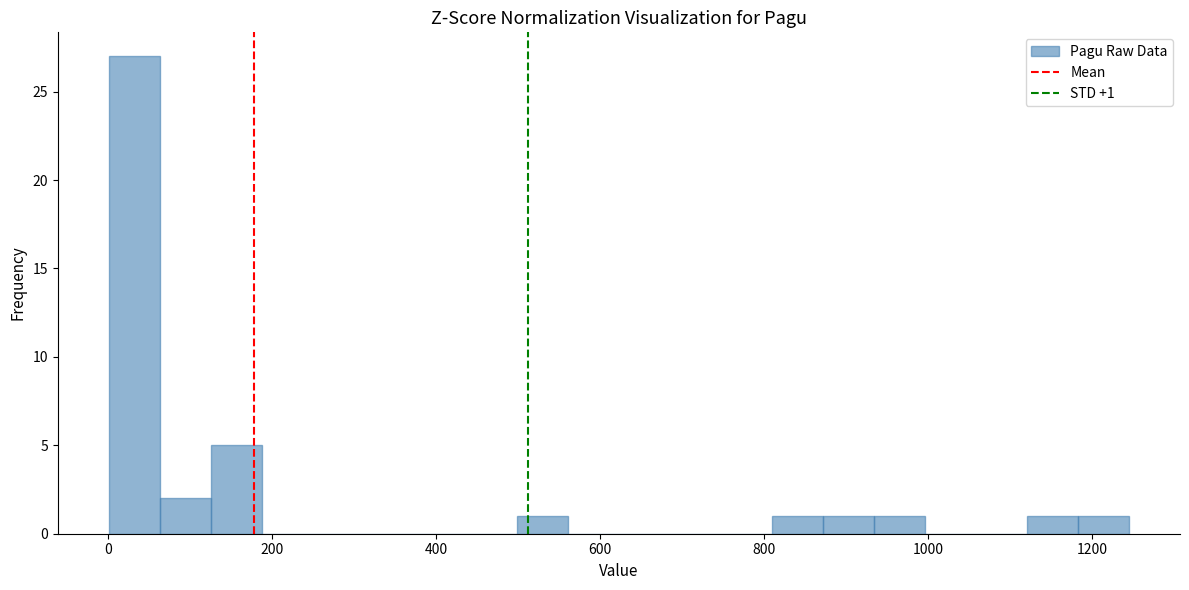

Read against the x-axis, roughly where is the centre of the tallest bar?

40